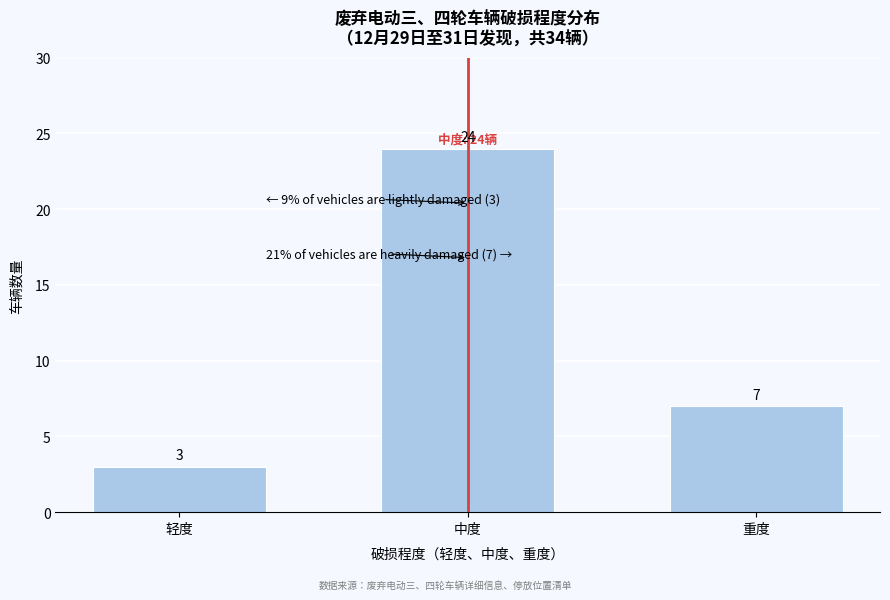

Reading left to right, transcribe all the data shown in this chart.

轻度=3	中度=24	重度=7